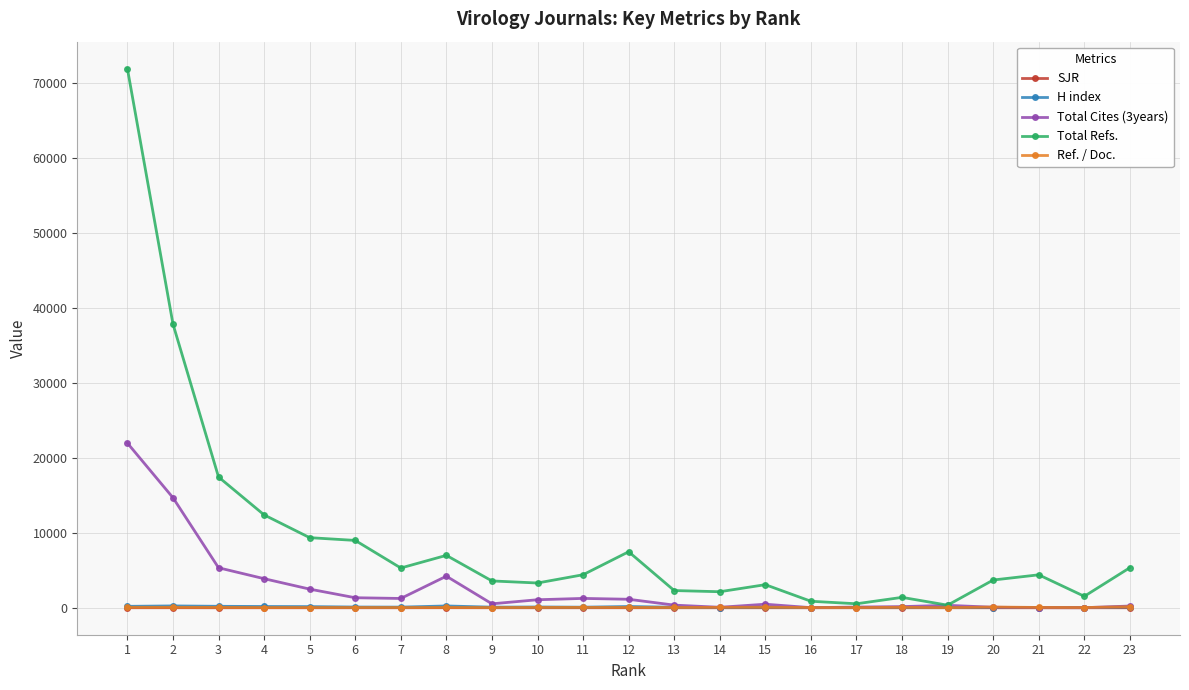

Which series changed the most between 12 and 13?

Total Refs.